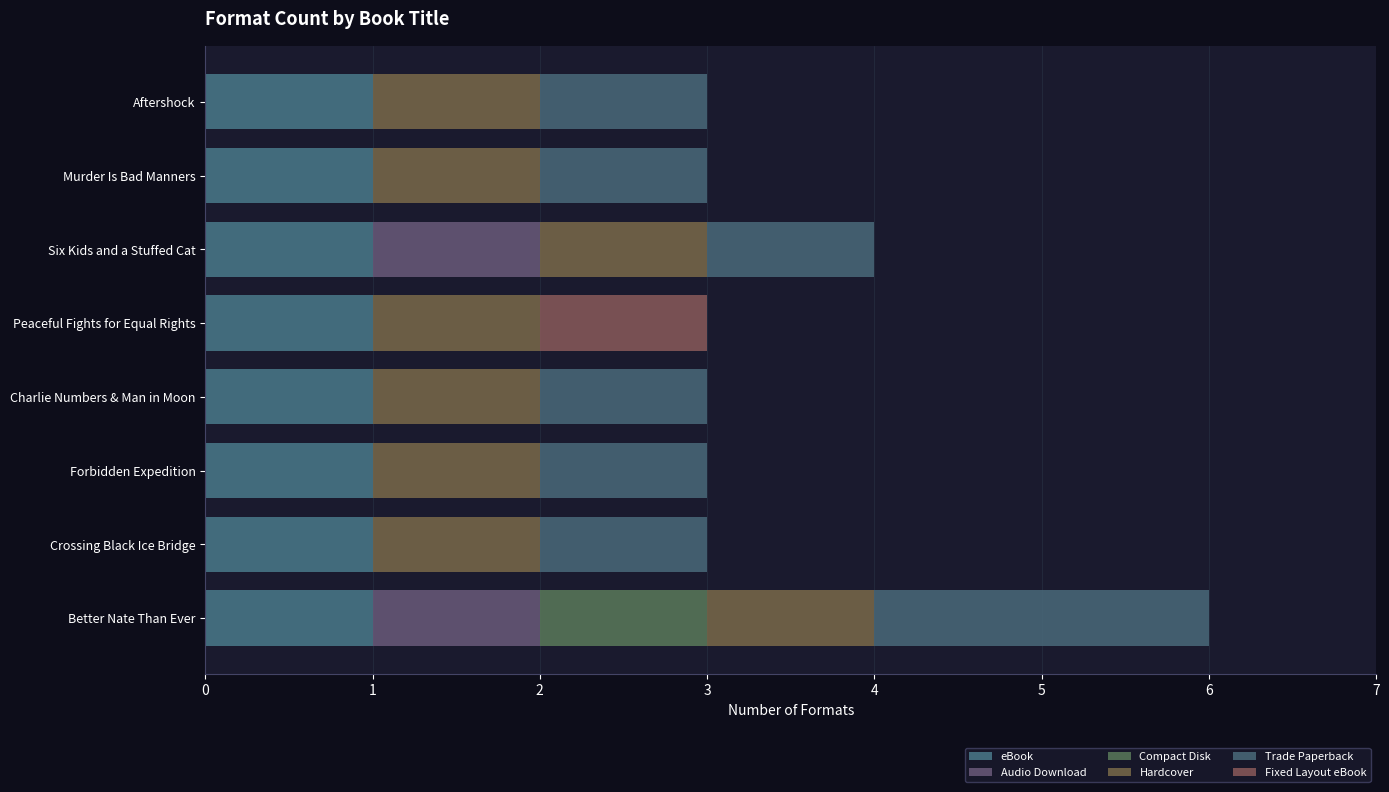

How many distinct data groups are displayed?

6